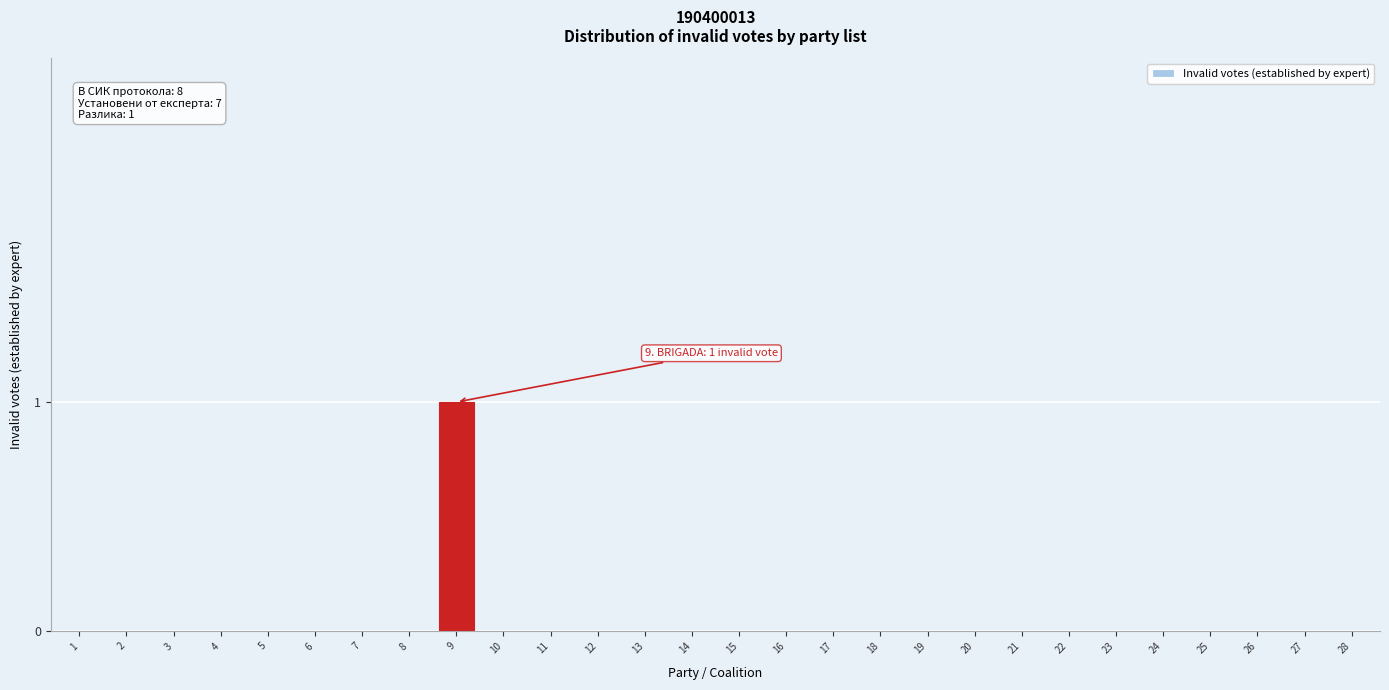

Reading right to left, transcribe all the data shown in this chart.

28=0	27=0	26=0	25=0	24=0	23=0	22=0	21=0	20=0	19=0	18=0	17=0	16=0	15=0	14=0	13=0	12=0	11=0	10=0	9=1	8=0	7=0	6=0	5=0	4=0	3=0	2=0	1=0